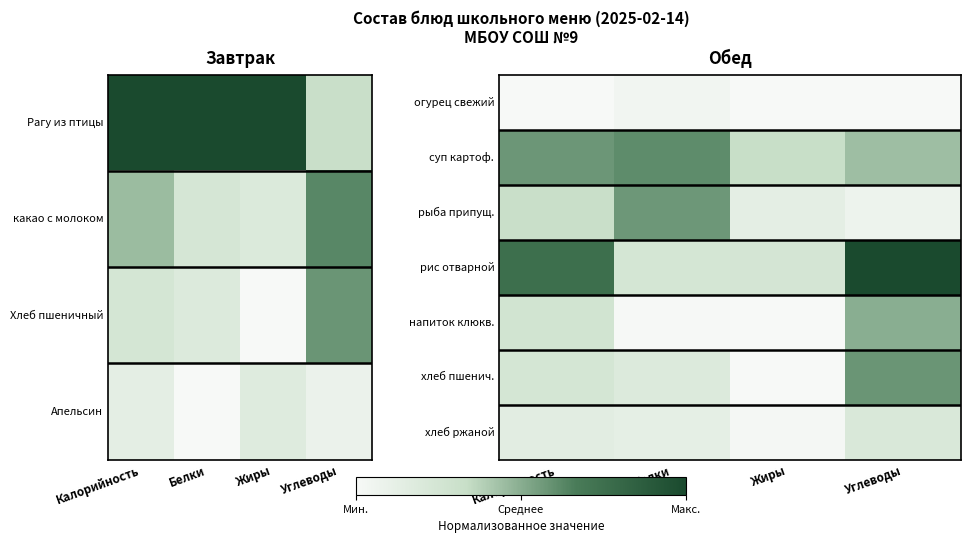

At how many categories does at least one series exceed 0?

4